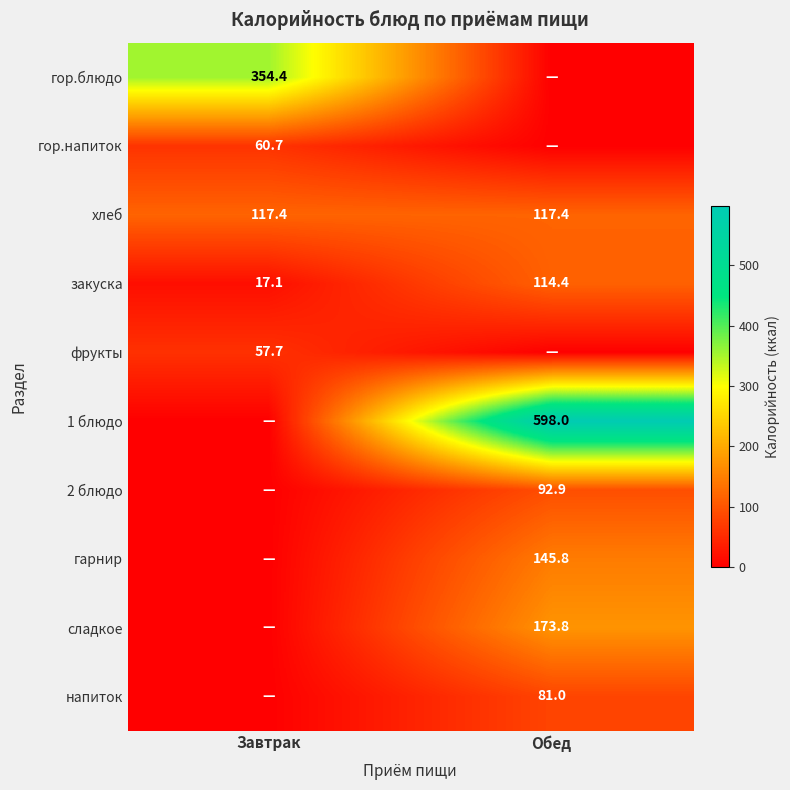

At which label does закуска first exceed 114?

Обед